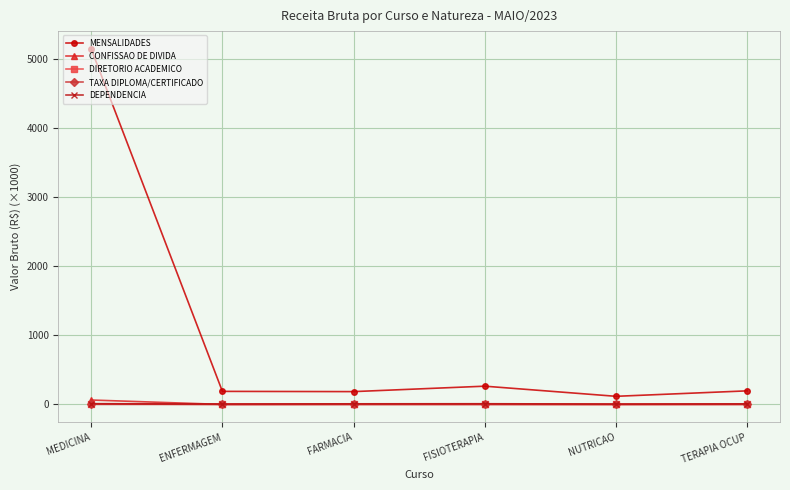

Does the chart display data point markers on the line(s)?

Yes